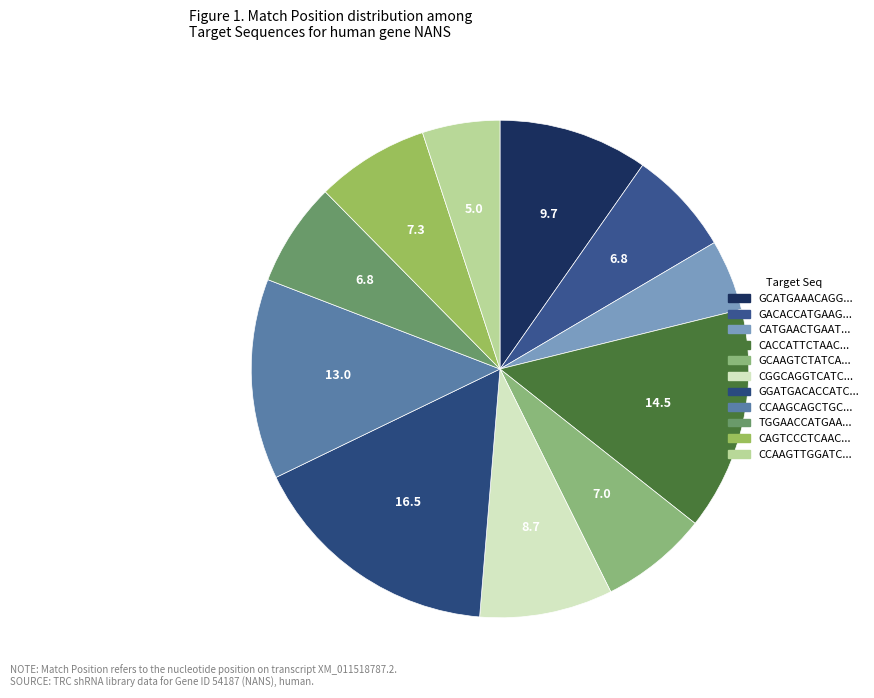

How many segments does this pie chart have?

11